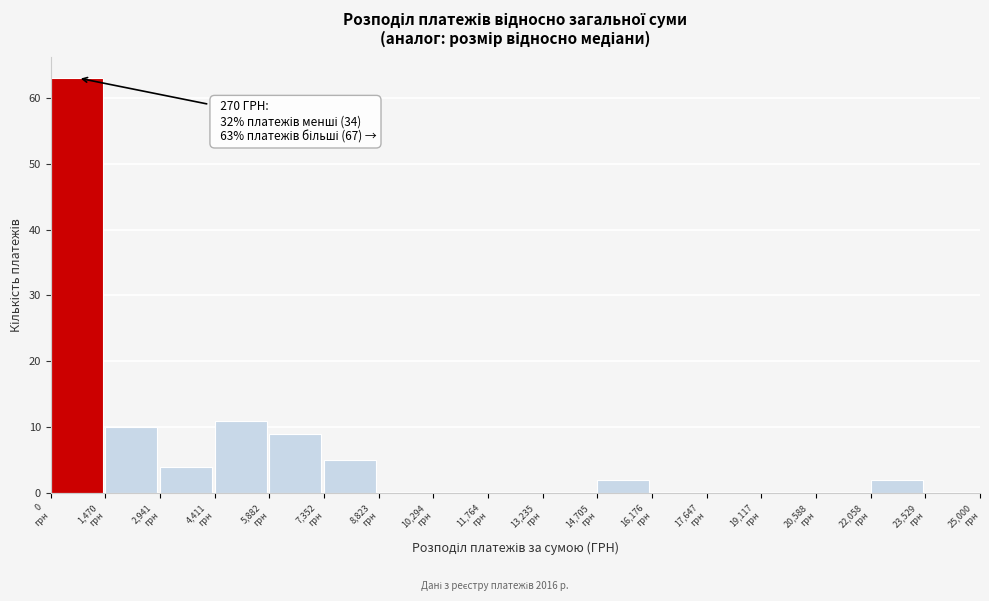

Over which range of the x-axis is the bar tallest?

0 to 1400